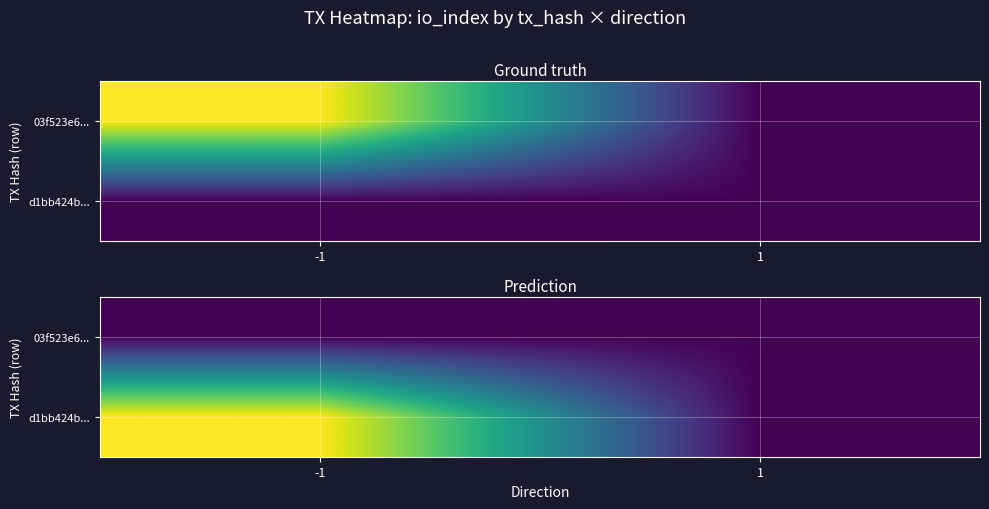

At which label is 03f523e6... closest to 10?

-1